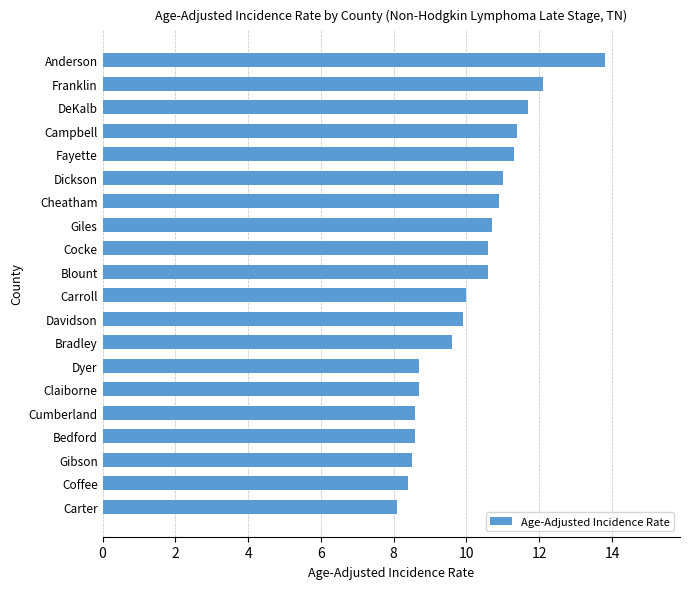

Which category has the highest value across all series?

Anderson